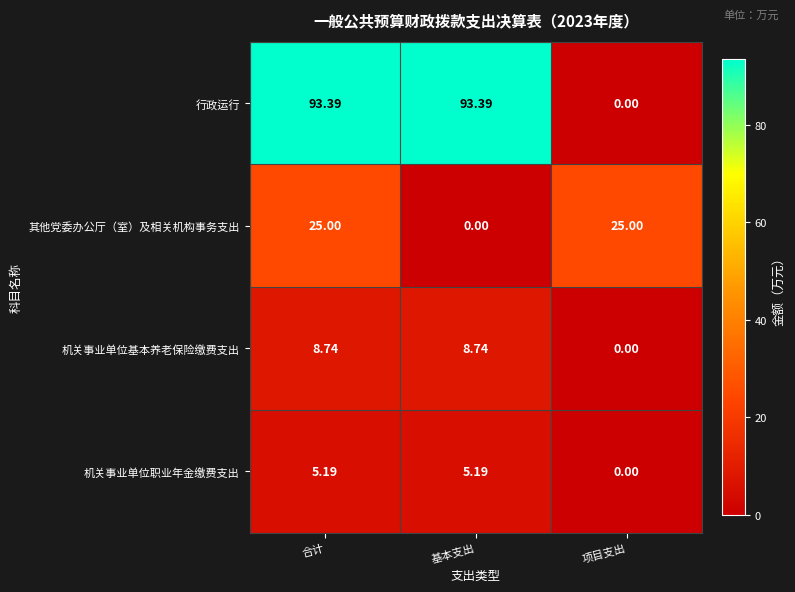

What is the difference between the highest and lowest values at 基本支出?

93.4